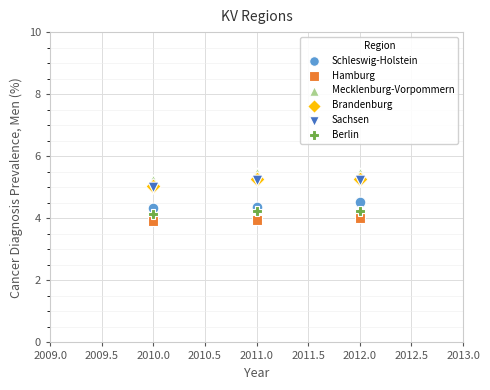

Which series reaches the maximum Y coordinate?

Mecklenburg-Vorpommern